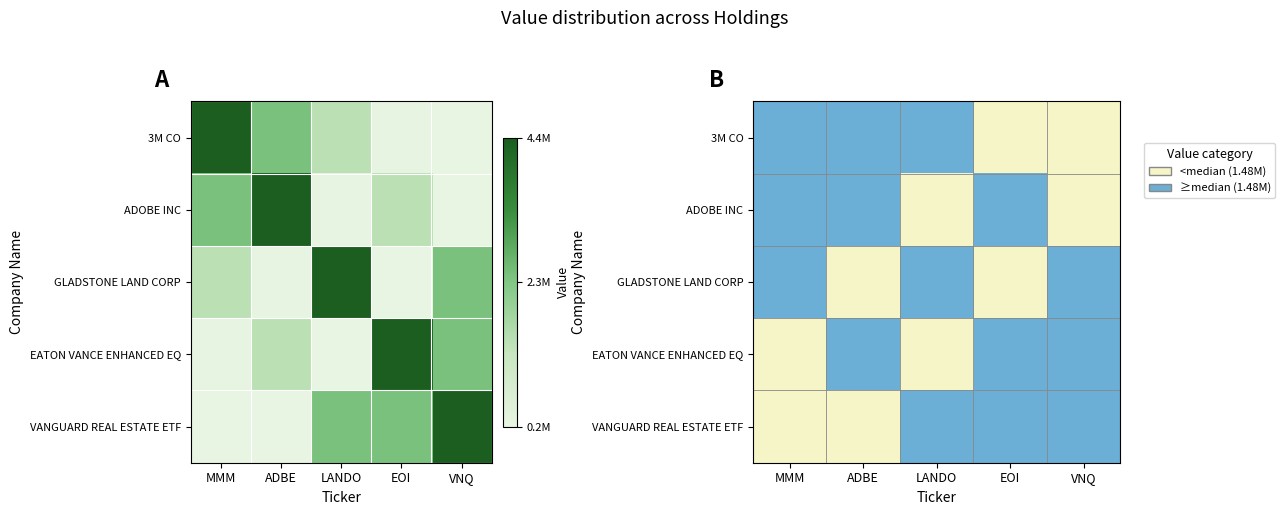

The value of 3M CO at EOI is 1. True or false?

False